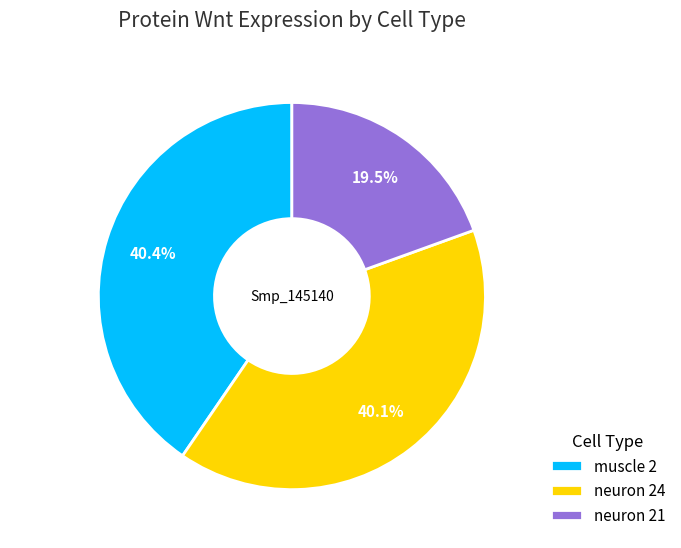

How much of the chart is everything except neuron 21?

80.5%